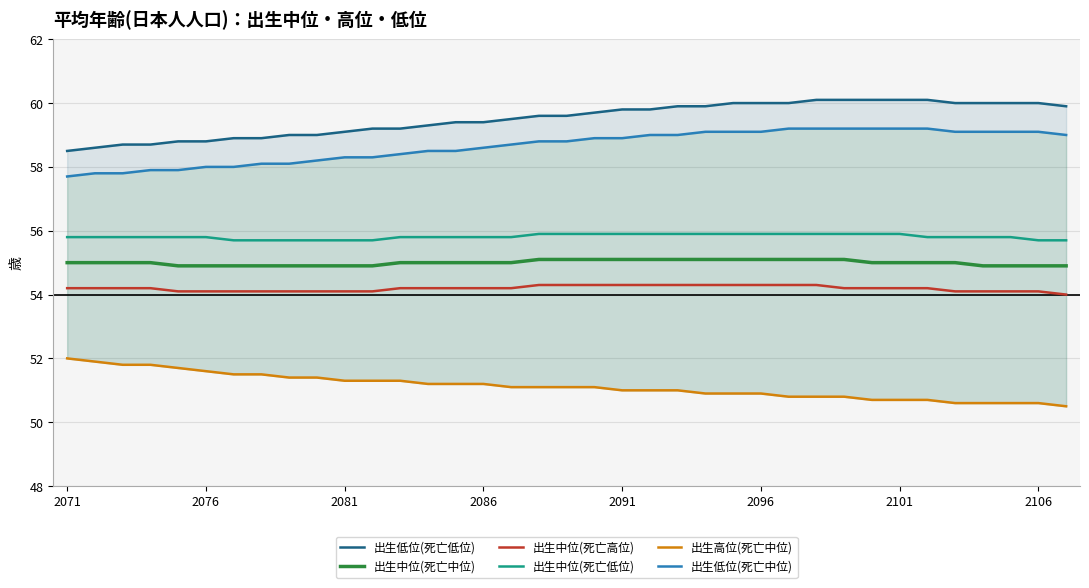

What is the difference between the maximum and minimum values in the 出生中位(死亡高位) series?

0.3